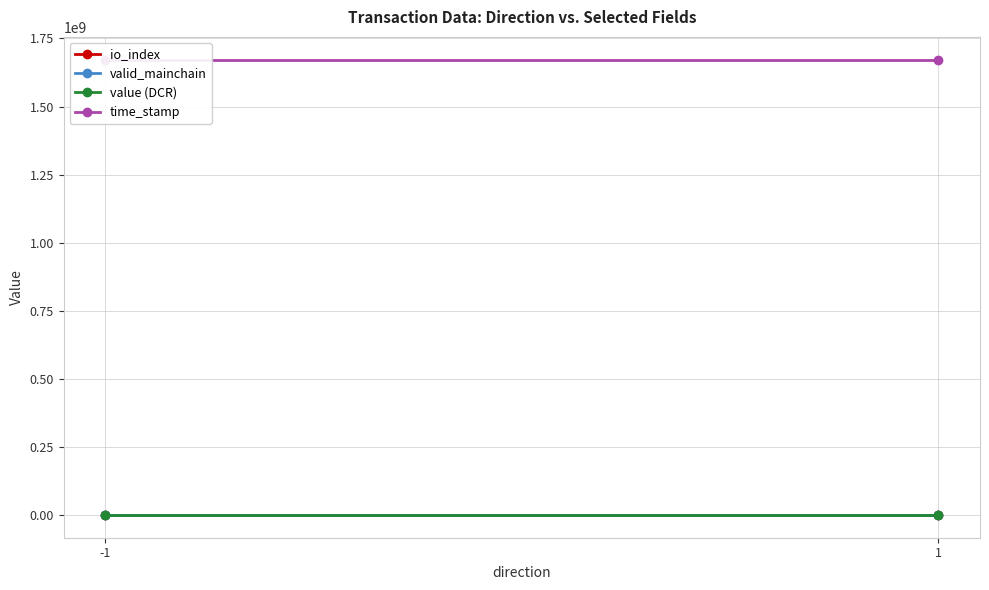

The valid_mainchain series shows 1.8 at -1. True or false?

False